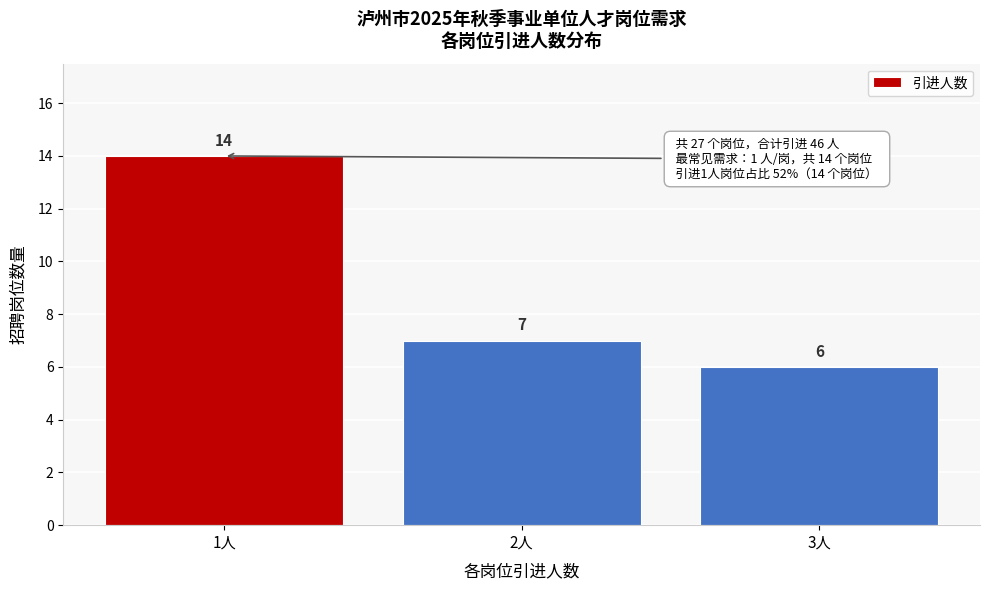

Reading left to right, extract all data points from this chart.

14	7	6